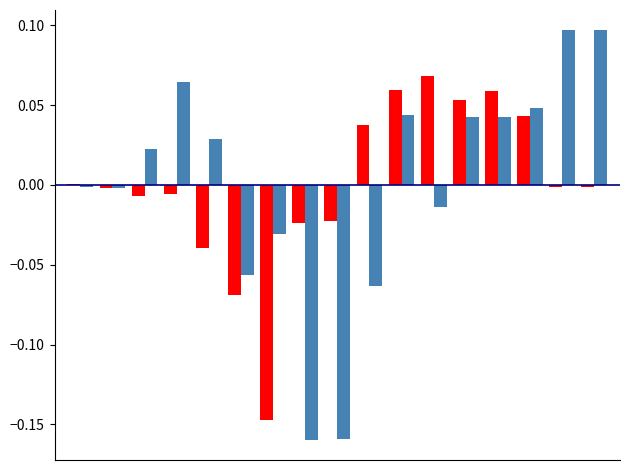

Does the chart contain stacked bars?

No